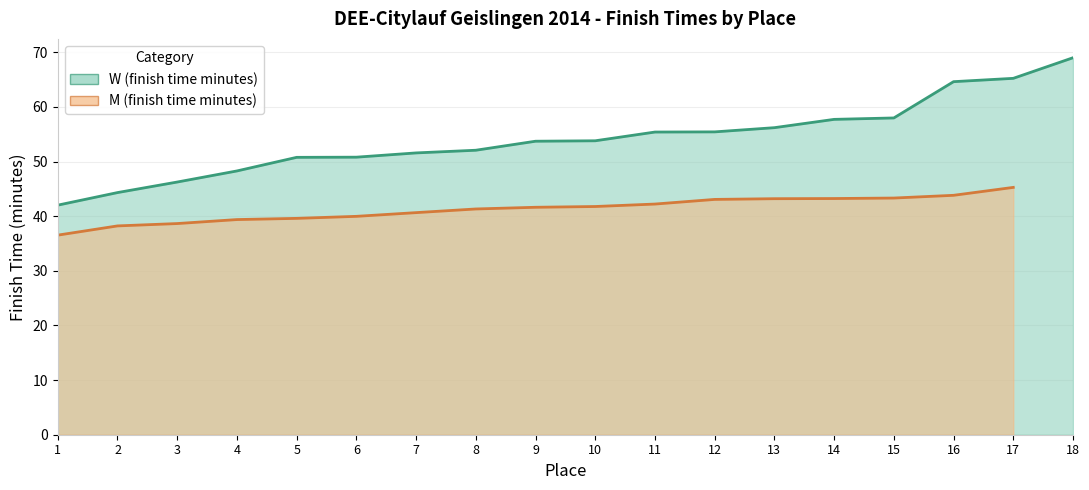

What is the change in value from 2 to 9?

+9.4